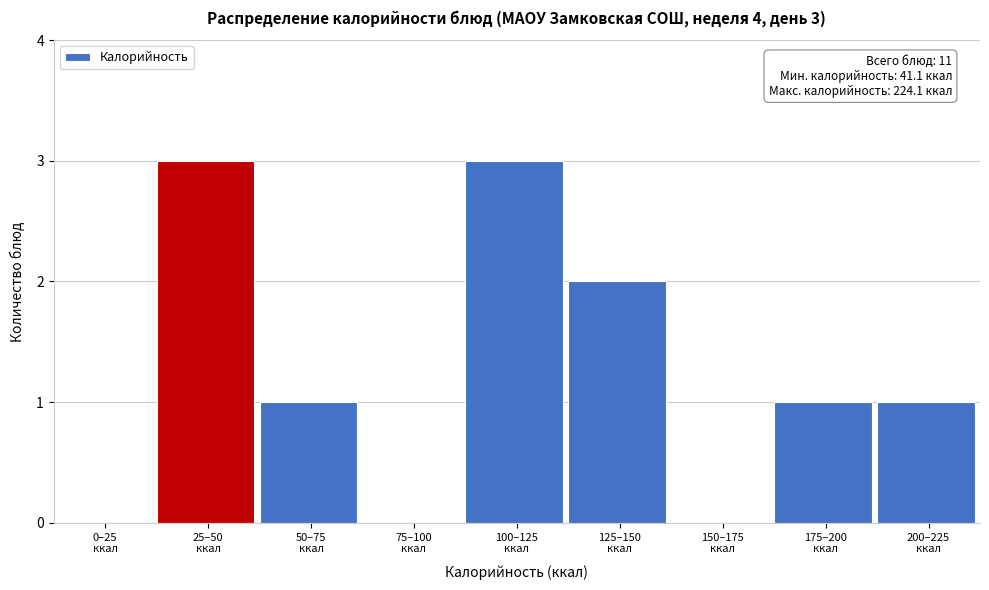

What is the sum of all values?

11